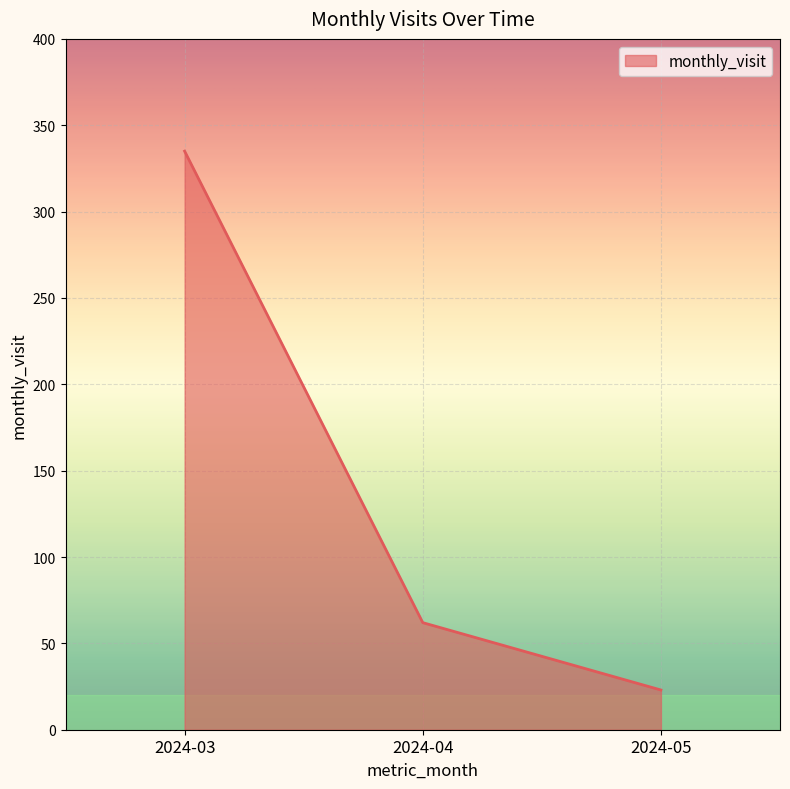

Between 2024-03 and 2024-05, which is larger?

2024-03